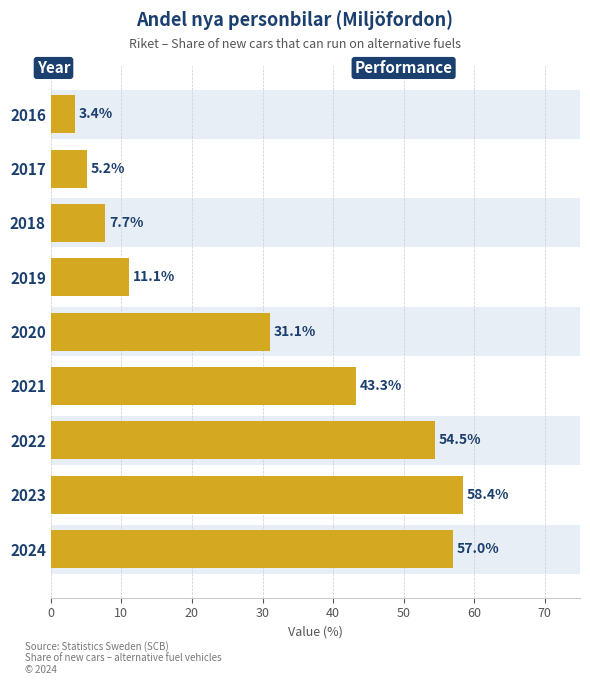

How many series are shown in this chart?

1